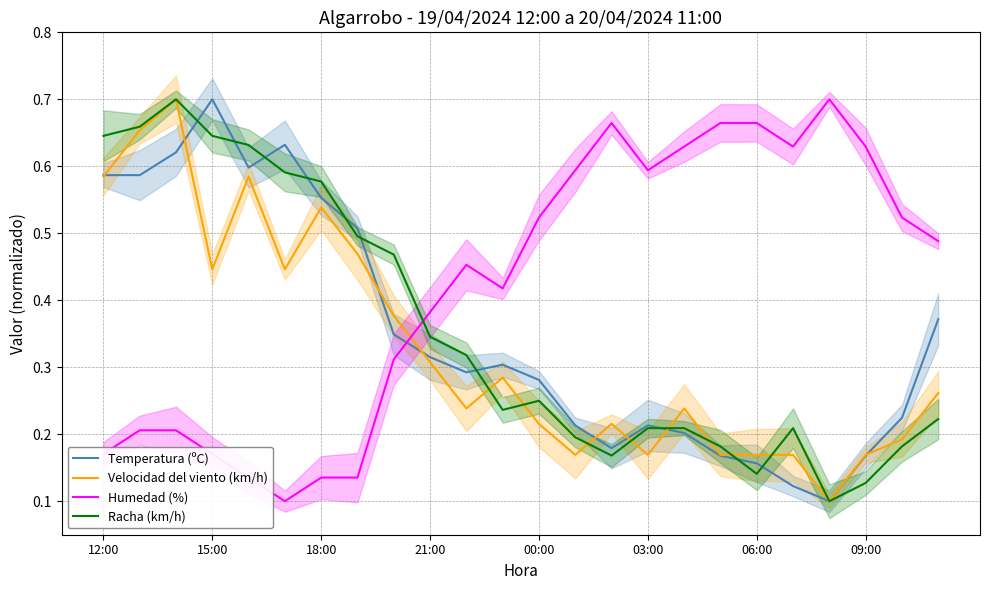

True or false: Humedad (%) and Velocidad del viento (km/h) intersect in this chart.

True